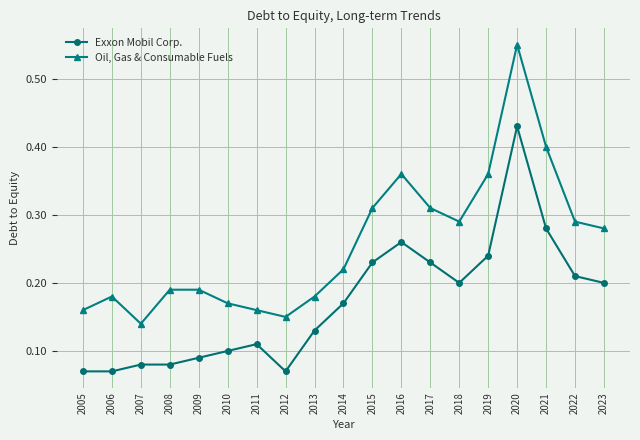

Which series changed the most between 2008 and 2019?

Oil, Gas & Consumable Fuels